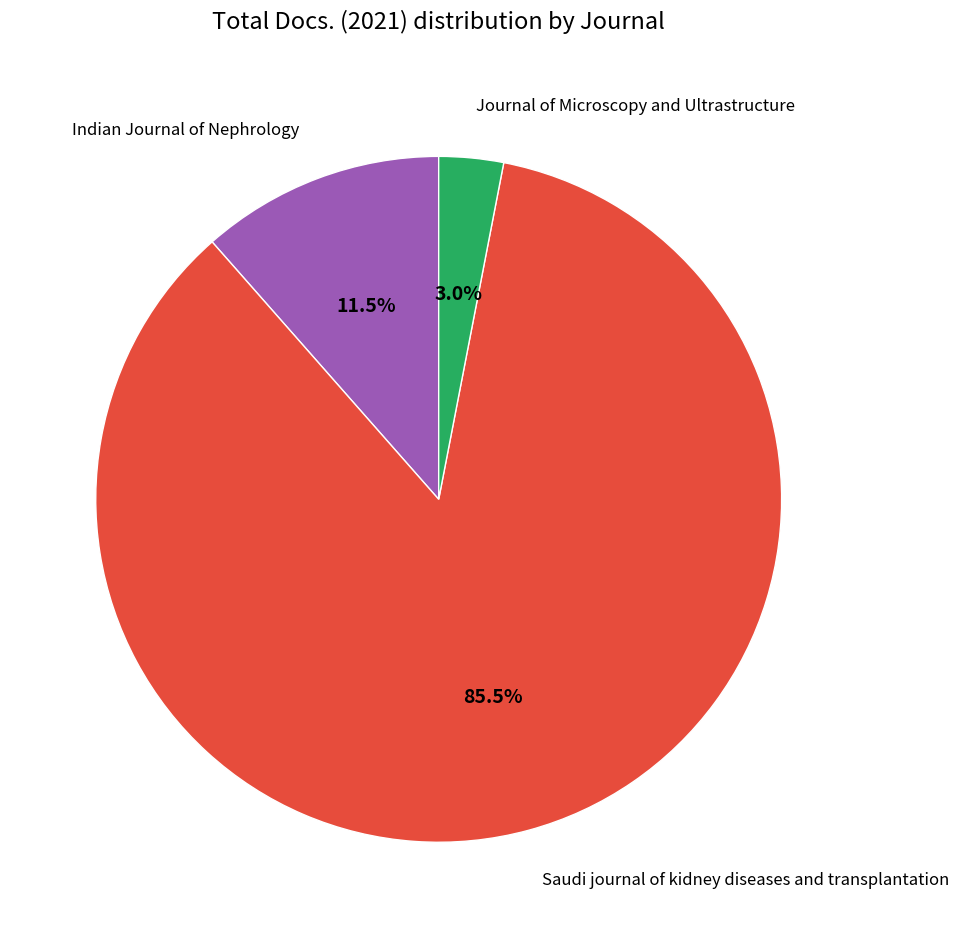

Rank the categories by value from lowest to highest.

Journal of Microscopy and Ultrastructure, Indian Journal of Nephrology, Saudi journal of kidney diseases and transplantation